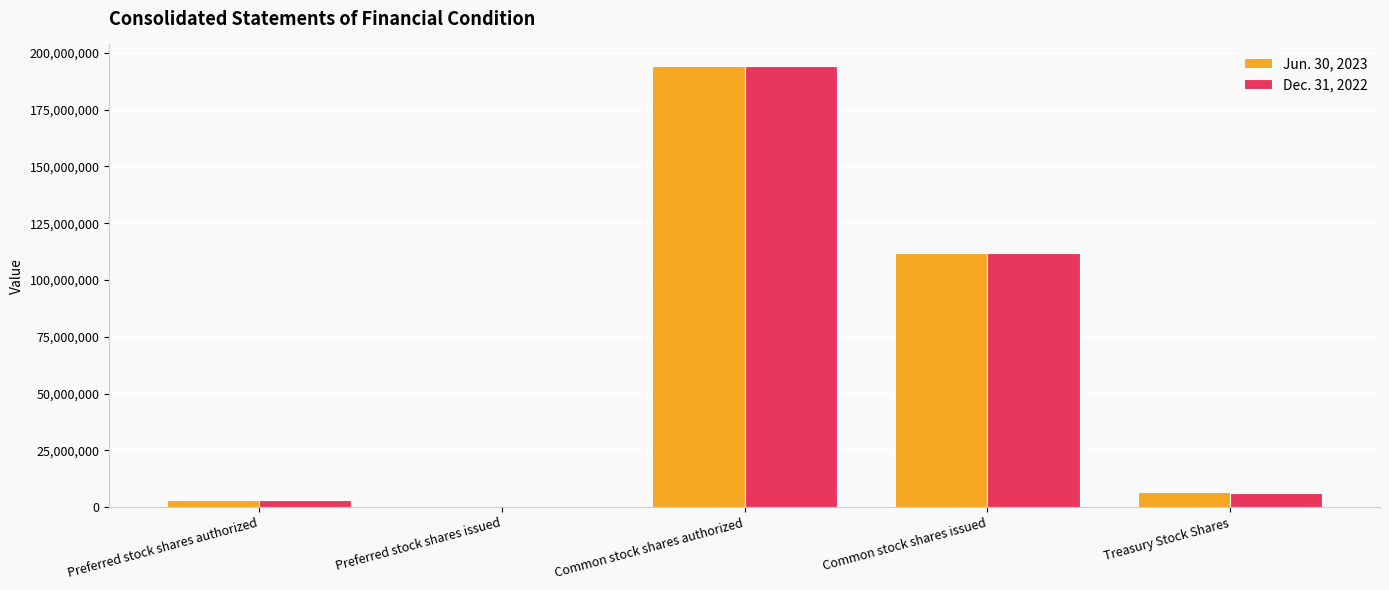

At which category is the sum across all series the highest?

Common stock shares authorized